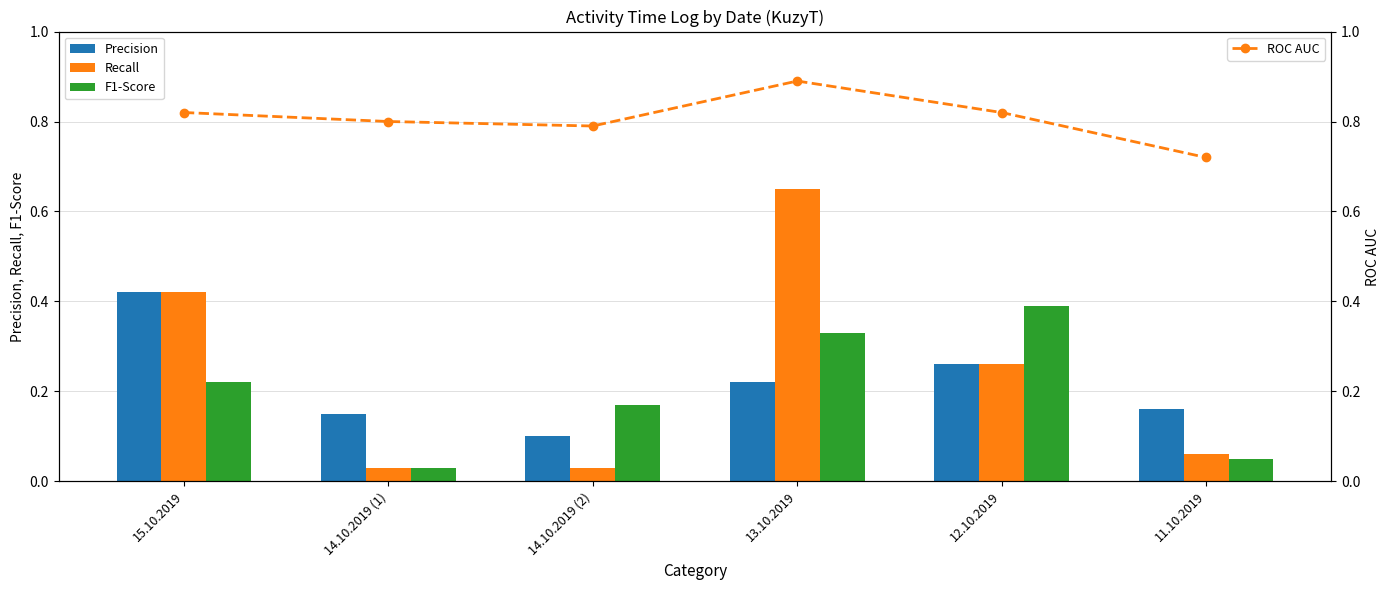

What position from the left is 15.10.2019?

1